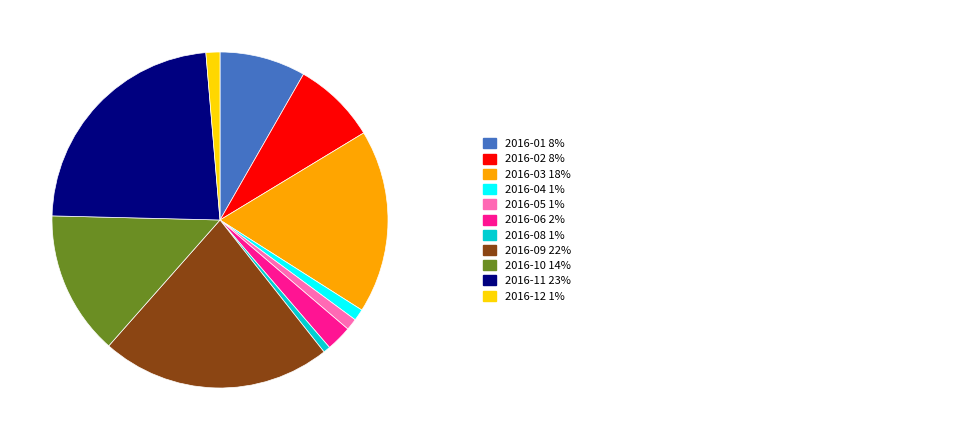

Is there any slice that represents more than half of the pie?

No